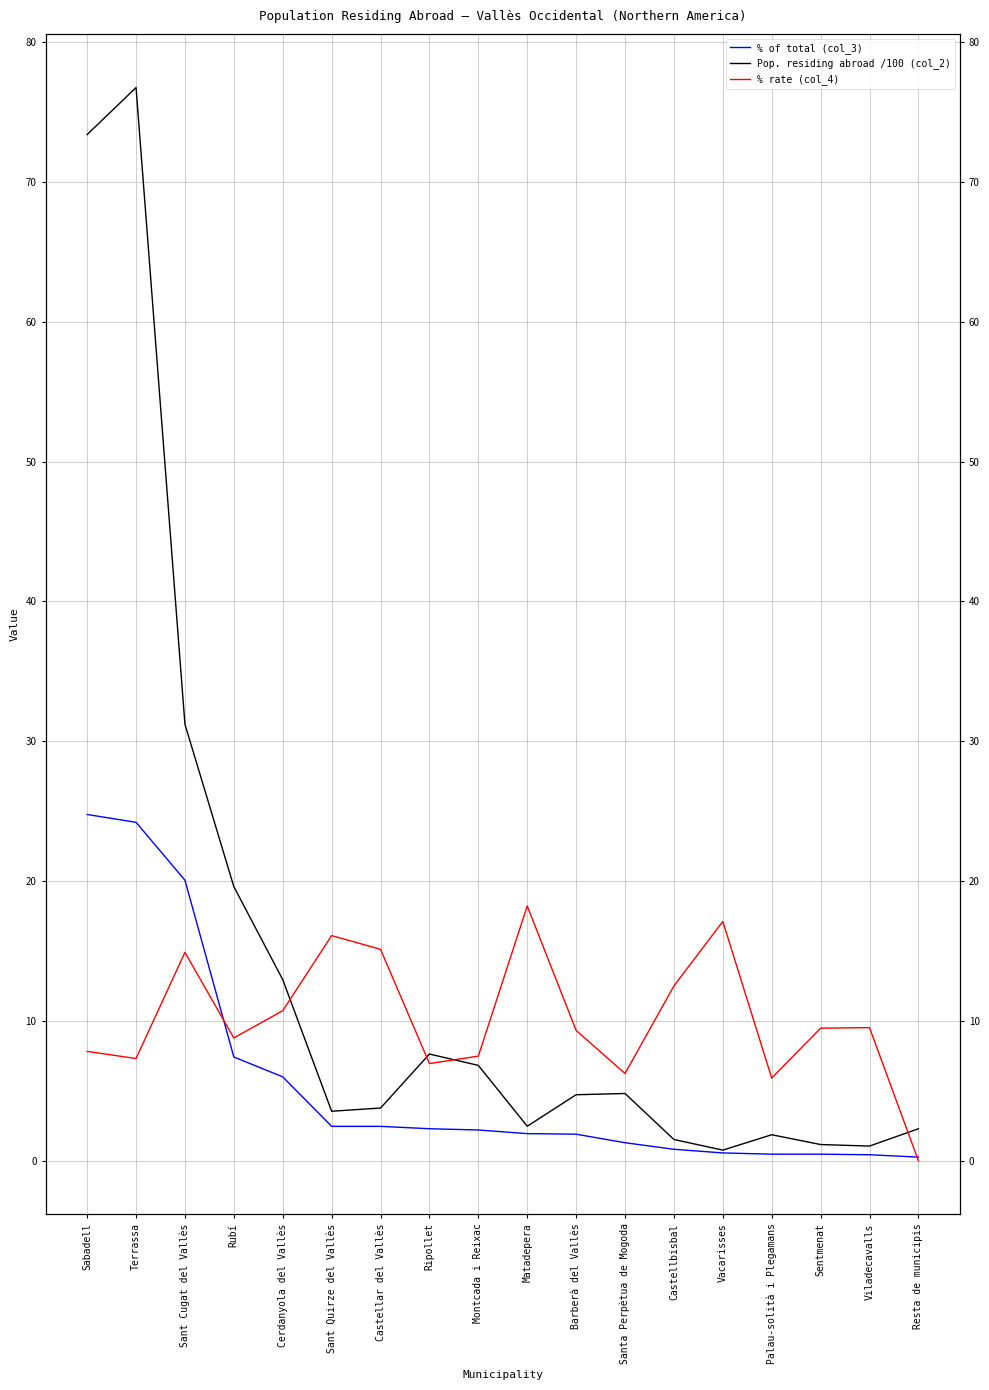

How many lines are shown in the chart?

3